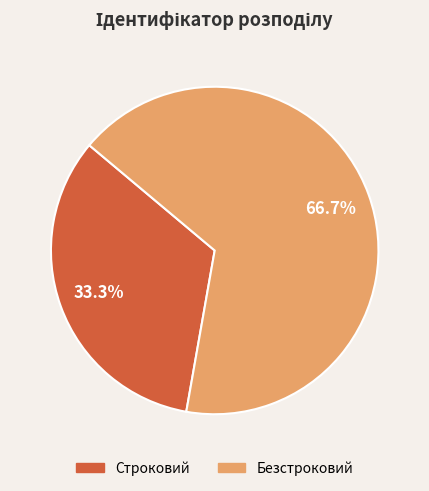

How many segments does this pie chart have?

2